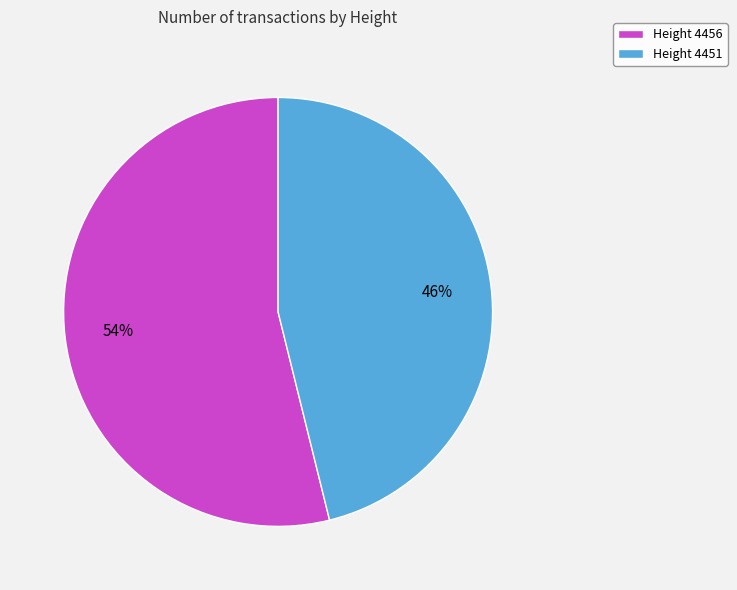

Rank the categories by value from lowest to highest.

Height 4451, Height 4456